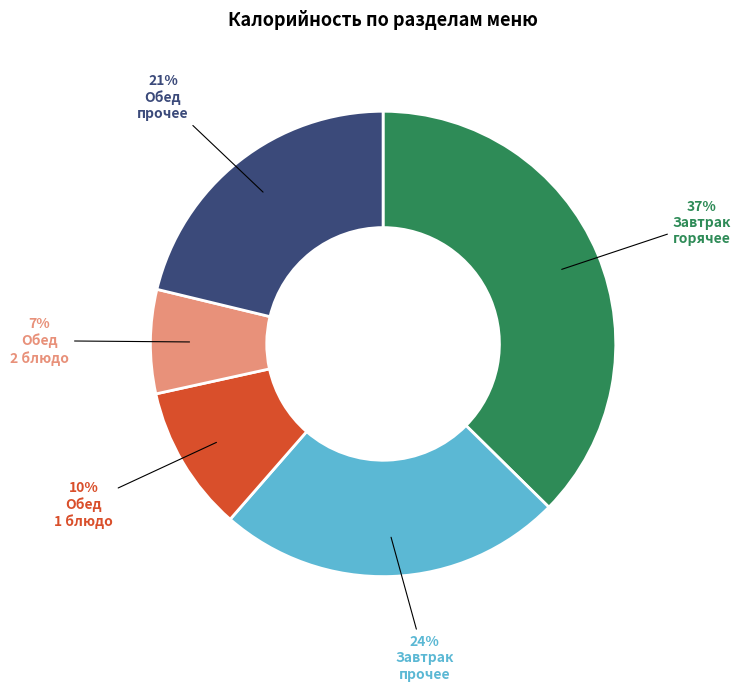

To the nearest percent, what is the difference between the largest and smallest slice percentages?

30%